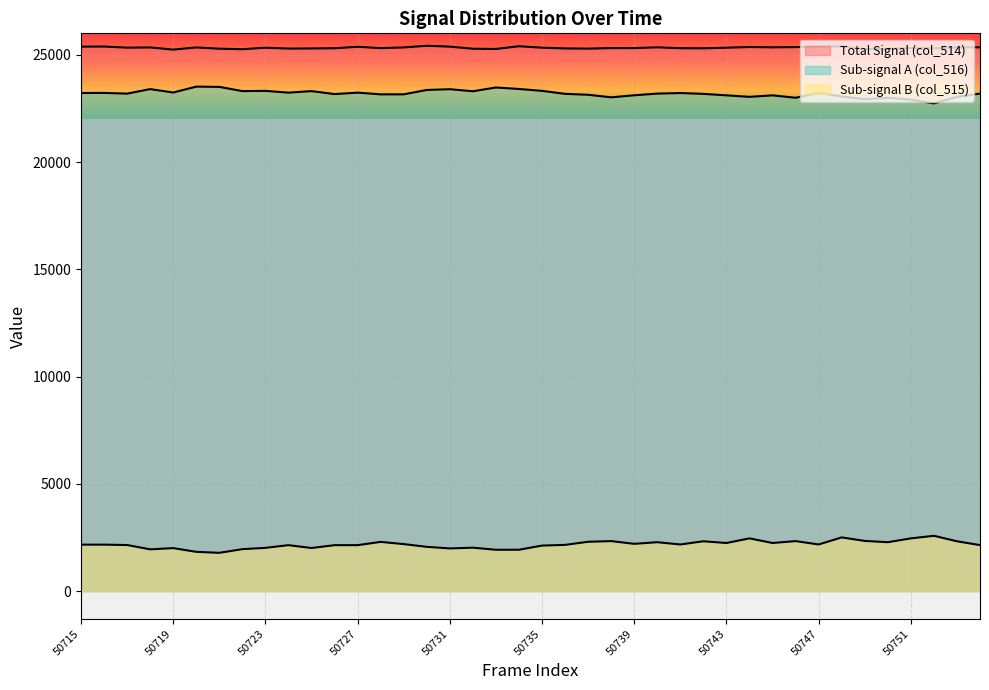

Rank the categories by col_515 value from highest to lowest.

50752, 50748, 50744, 50751, 50749, 50738, 50746, 50742, 50753, 50737, 50728, 50740, 50750, 50743, 50745, 50739, 50729, 50741, 50747, 50715, 50716, 50736, 50717, 50754, 50724, 50726, 50727, 50735, 50730, 50732, 50723, 50725, 50719, 50731, 50722, 50718, 50734, 50733, 50720, 50721